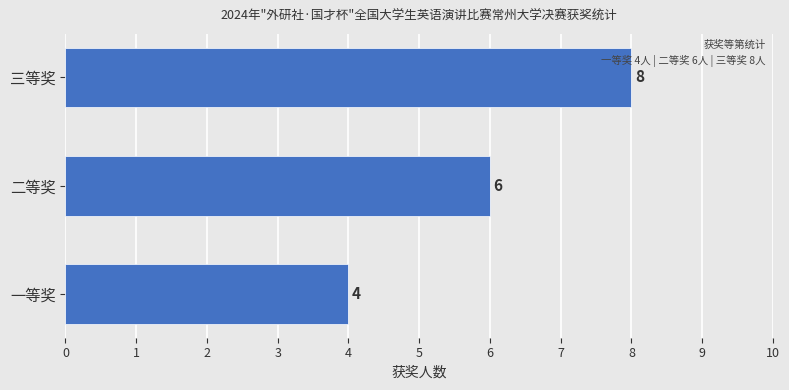

The chart shows a value of 8 at 二等奖. True or false?

False